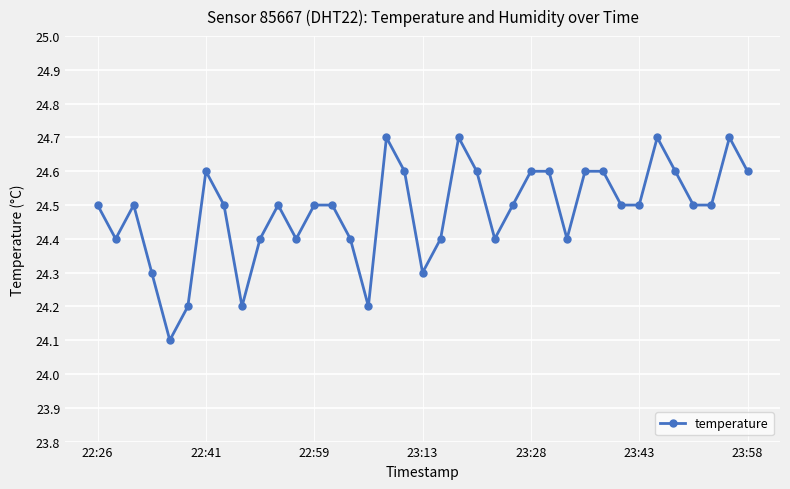

What is the smallest value displayed?

24.1